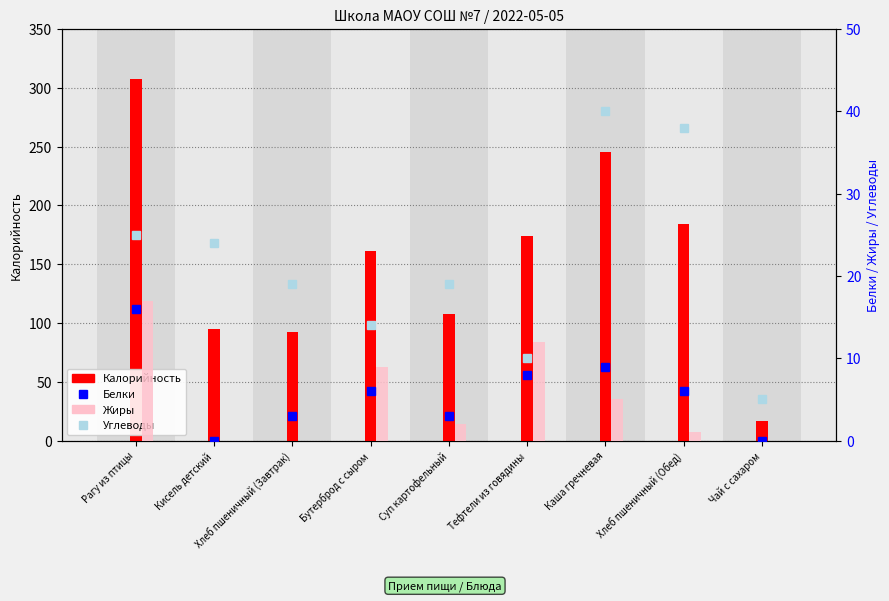

How many groups of bars are there?

9